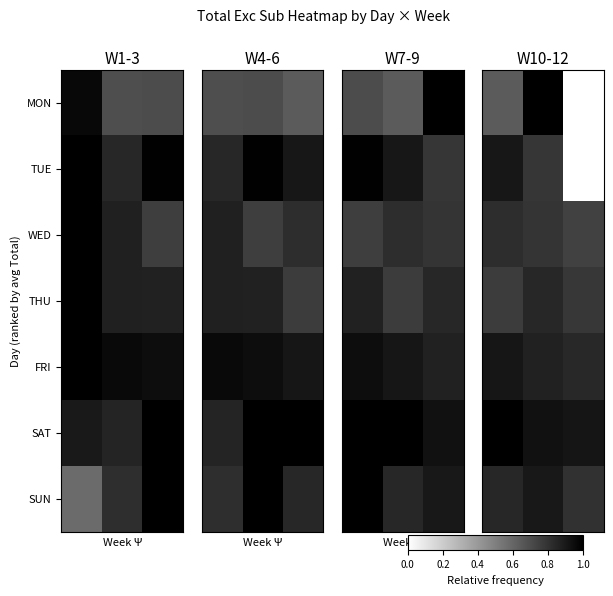

List the series in order of their peak value, highest first.

MON, SAT, FRI, TUE, SUN, THU, WED